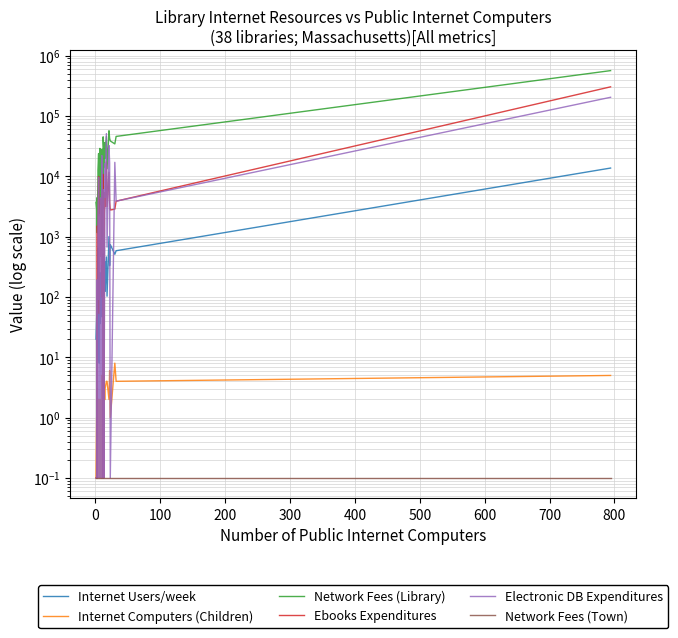

Is the value of Electronic DB Expenditures at 29 greater than the value of Internet Computers (Children) at 29?

Yes